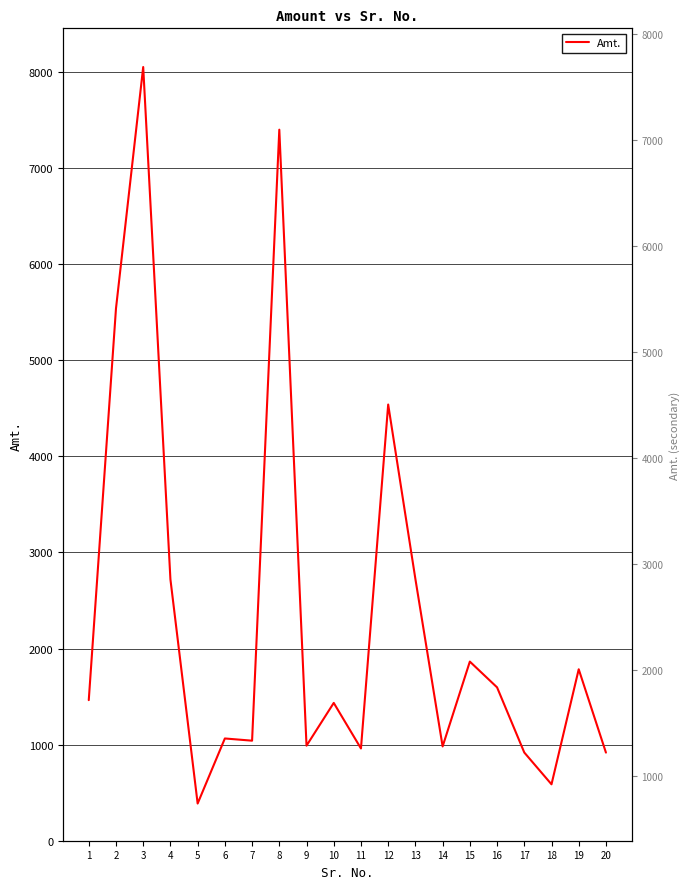

List the labels in order of value, largest first.

3, 8, 2, 12, 13, 4, 15, 19, 16, 1, 10, 6, 7, 9, 14, 11, 17, 20, 18, 5